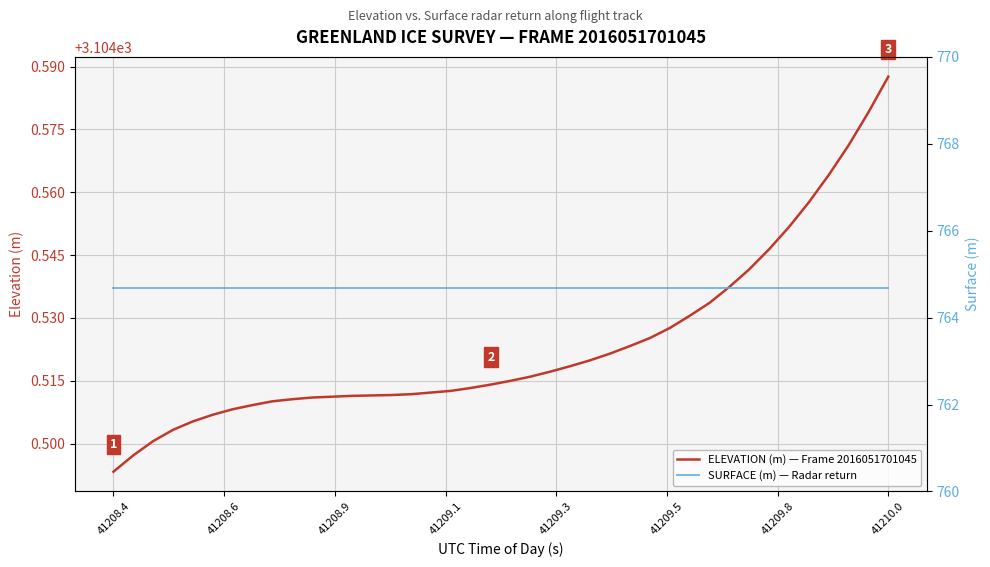

Reading right to left, list all the values displayed in this chart.

ELEVATION (m) — Frame 2016051701045: 3104.6	3104.6	3104.6	3104.6	3104.6	3104.6	3104.5	3104.5	3104.5	3104.5	3104.5	3104.5	3104.5	3104.5	3104.5	3104.5	3104.5	3104.5	3104.5	3104.5	3104.5	3104.5	3104.5	3104.5	3104.5	3104.5	3104.5	3104.5	3104.5	3104.5	3104.5	3104.5	3104.5	3104.5	3104.5	3104.5	3104.5	3104.5	3104.5	3104.5
SURFACE (m) — Radar return: 764.7	764.7	764.7	764.7	764.7	764.7	764.7	764.7	764.7	764.7	764.7	764.7	764.7	764.7	764.7	764.7	764.7	764.7	764.7	764.7	764.7	764.7	764.7	764.7	764.7	764.7	764.7	764.7	764.7	764.7	764.7	764.7	764.7	764.7	764.7	764.7	764.7	764.7	764.7	764.7